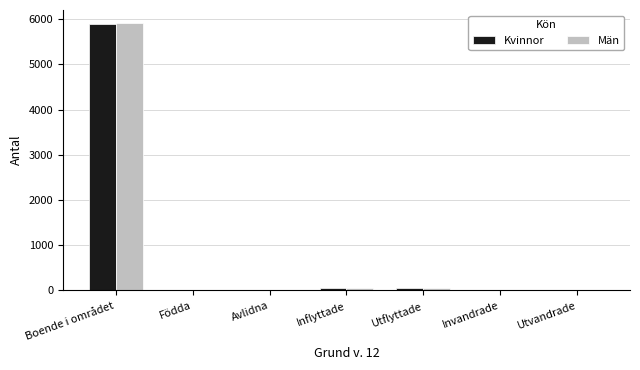

Is the value of Män at Boende i området greater than the value of Kvinnor at Avlidna?

Yes